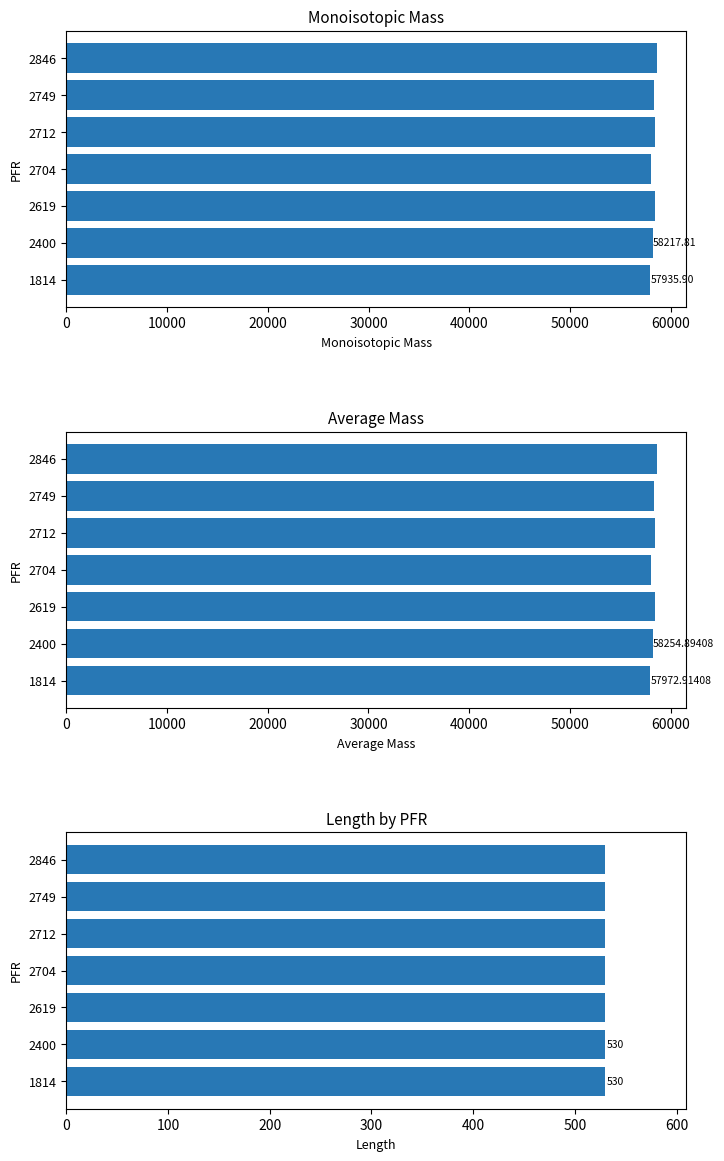

Is it true that Average Mass equals 57972.9 at 1814?

True